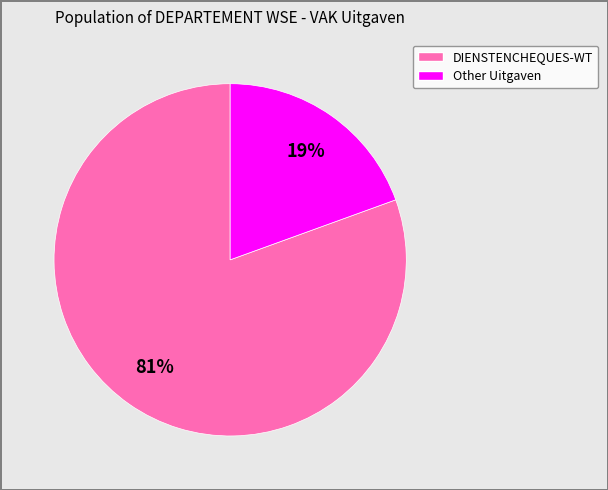

To the nearest percent, what is the average slice percentage?

50%